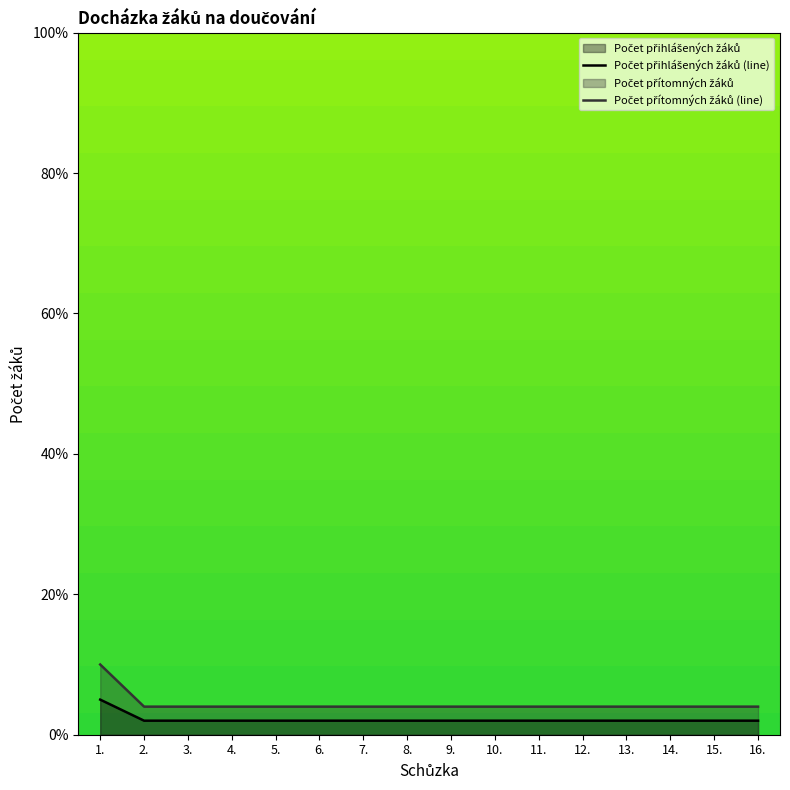

What is the label of the 13th point from the left?

13.